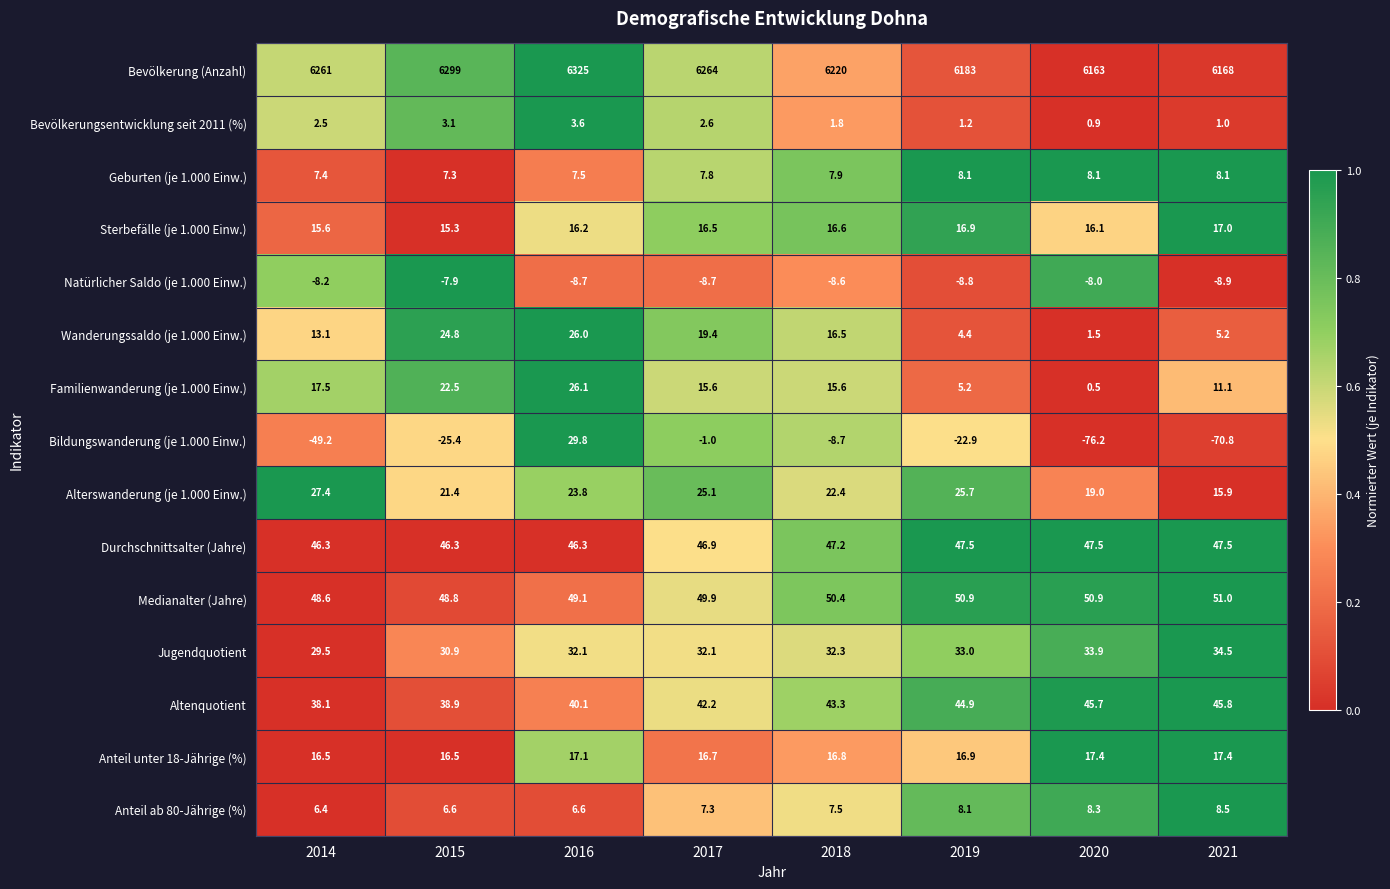

Between 2016 and 2018, which series saw the biggest shift?

Bevölkerung (Anzahl)